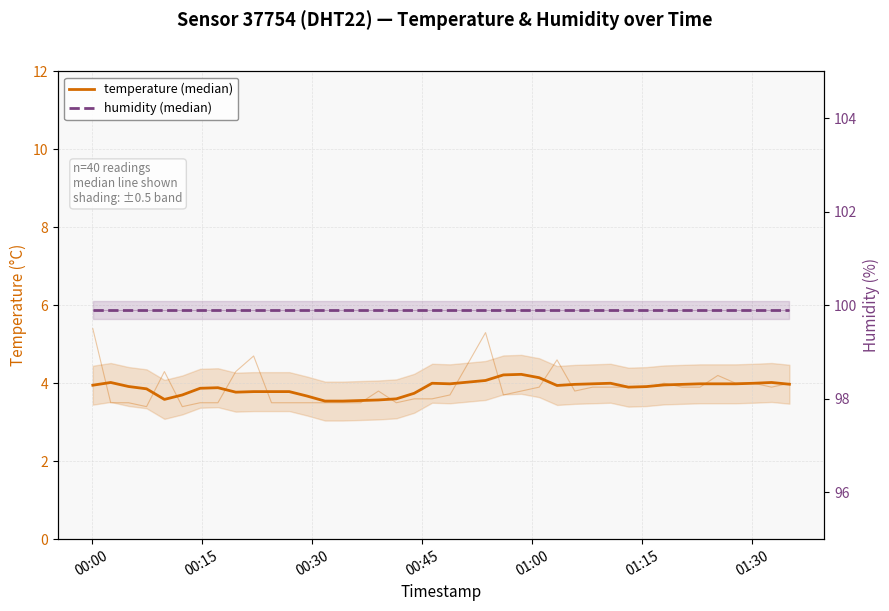

True or false: temperature (median) and humidity (median) cross at least once.

False